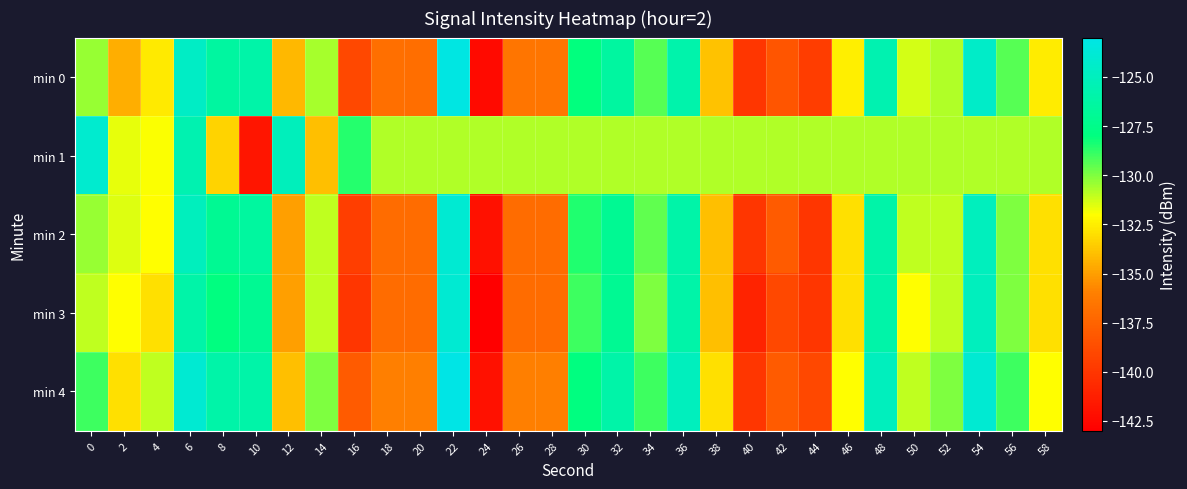

How many distinct data groups are displayed?

5